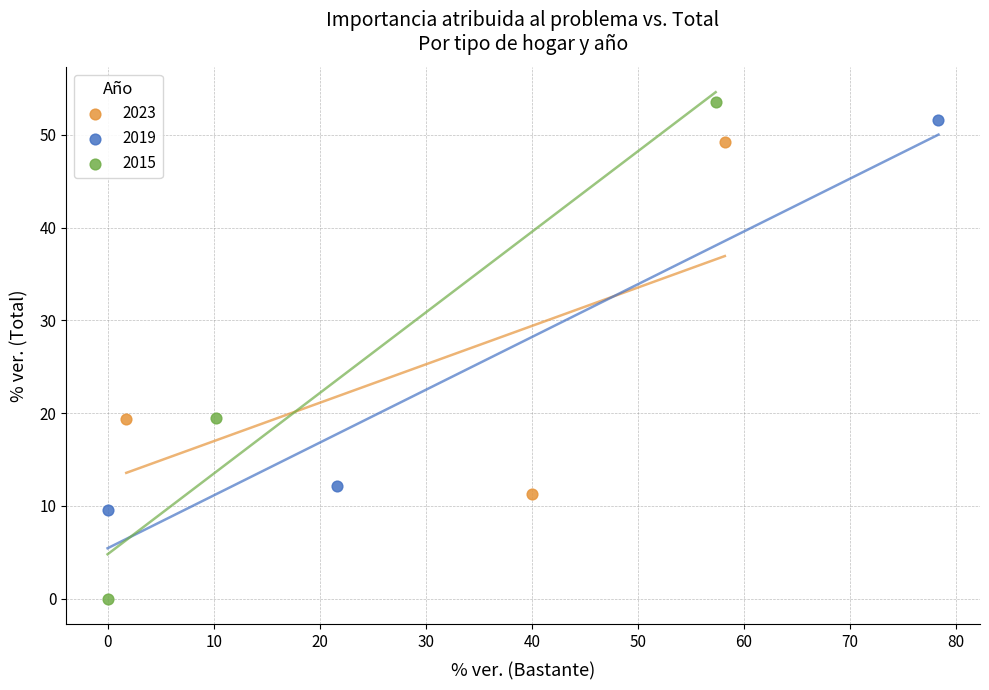

What are all the series names shown in the legend?

2023, 2019, 2015